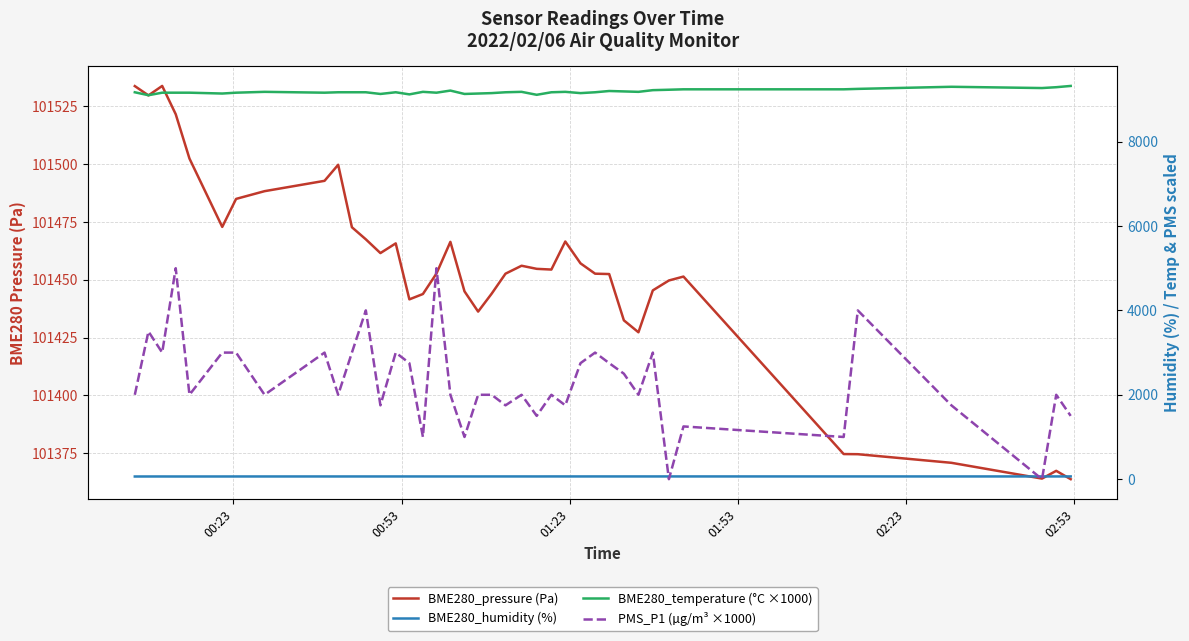

How many distinct data groups are displayed?

4